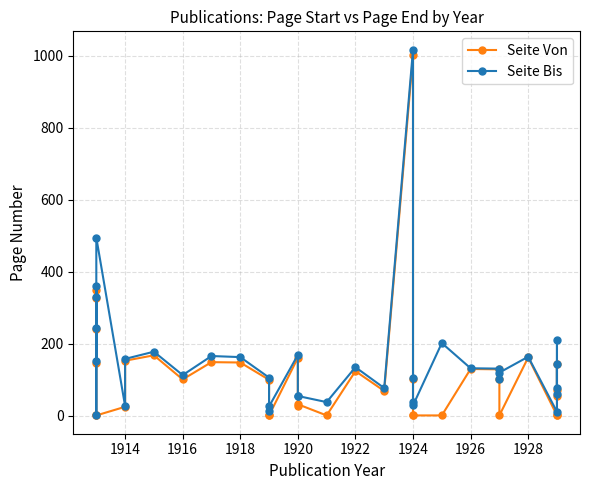

How many values in the Seite Von series are below 101?

18